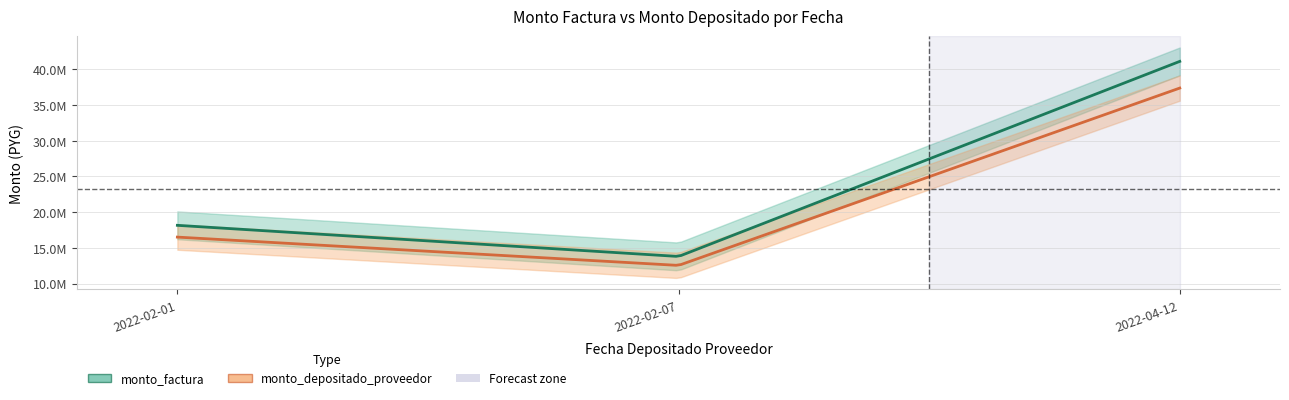

Is the value of monto_factura at 2022-02-07 greater than the value of monto_depositado_proveedor at 2022-04-12?

No